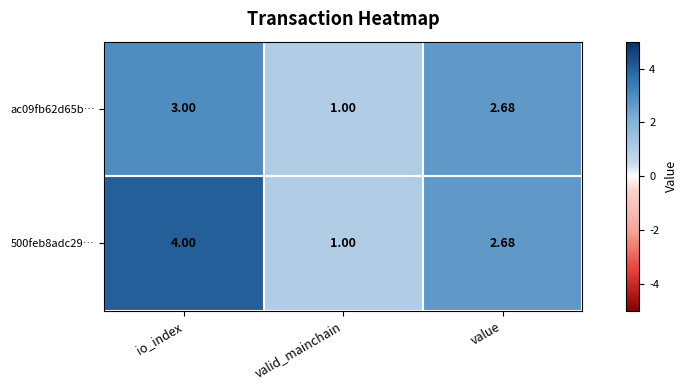

Where is ac09fb62d65b… nearest to the value 2?

value